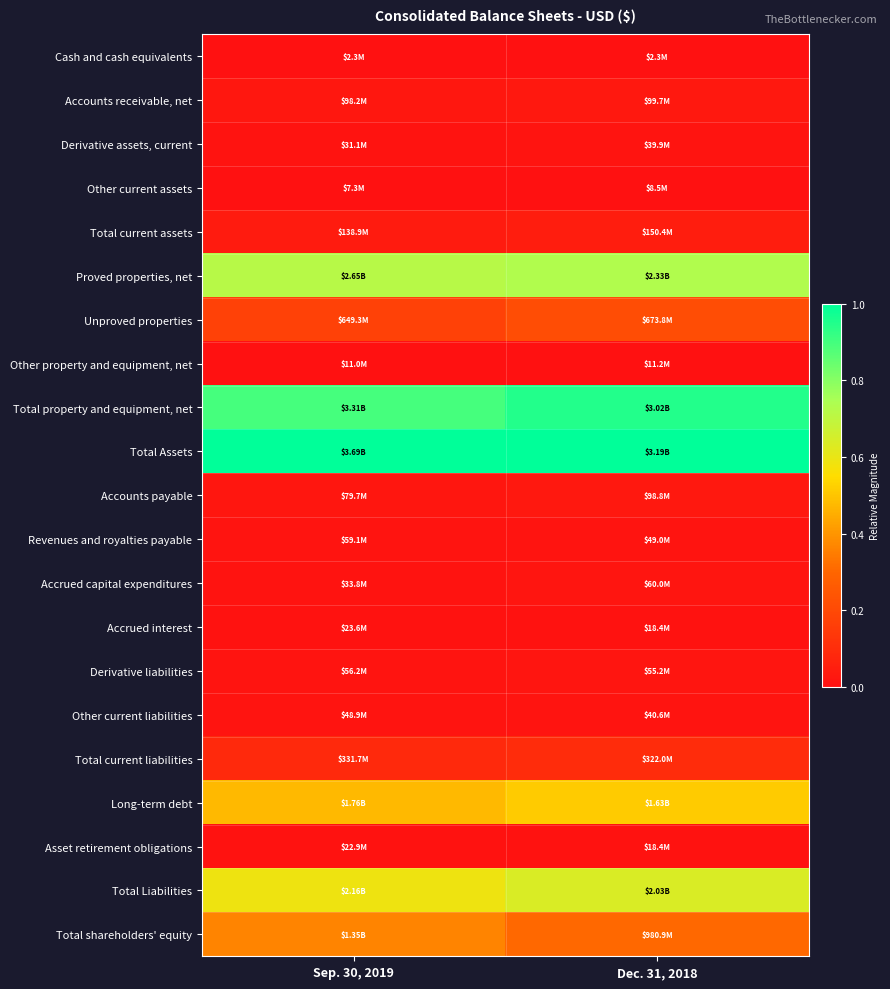

At Dec. 31, 2018, list the series in order from largest to smallest.

Total Assets, Total property and equipment, net, Proved properties, net, Total Liabilities, Long-term debt, Total shareholders' equity, Unproved properties, Total current liabilities, Total current assets, Accounts receivable, net, Accounts payable, Accrued capital expenditures, Derivative liabilities, Revenues and royalties payable, Other current liabilities, Derivative assets, current, Accrued interest, Asset retirement obligations, Other property and equipment, net, Other current assets, Cash and cash equivalents